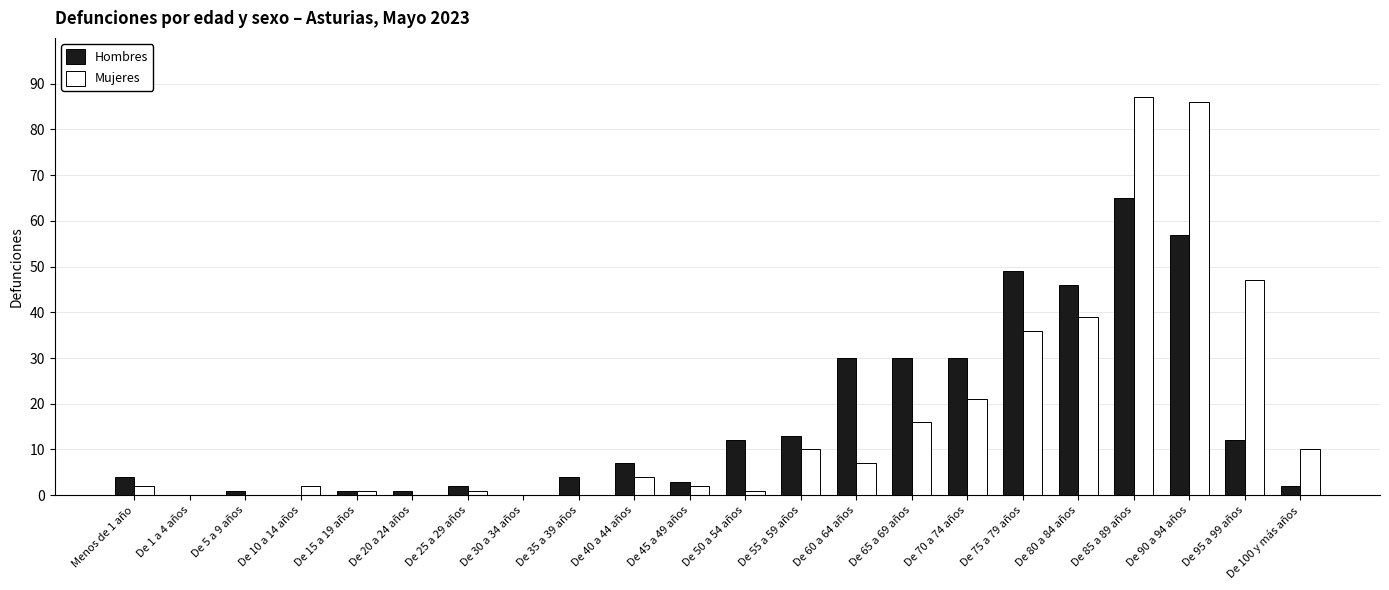

Count the number of data series in this chart.

2